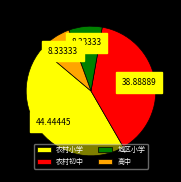

Is it true that 农村小学 is 30% of the pie?

False